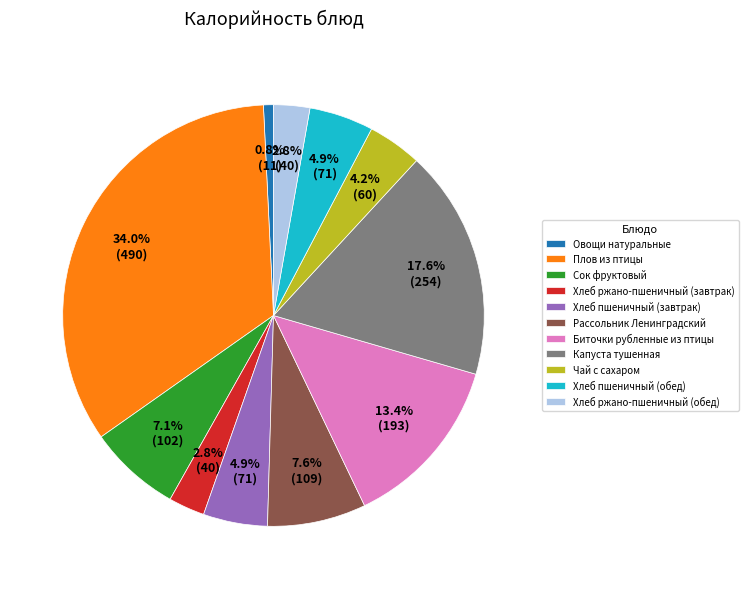

True or false: Хлеб ржано-пшеничный (обед) accounts for 15% of the total.

False